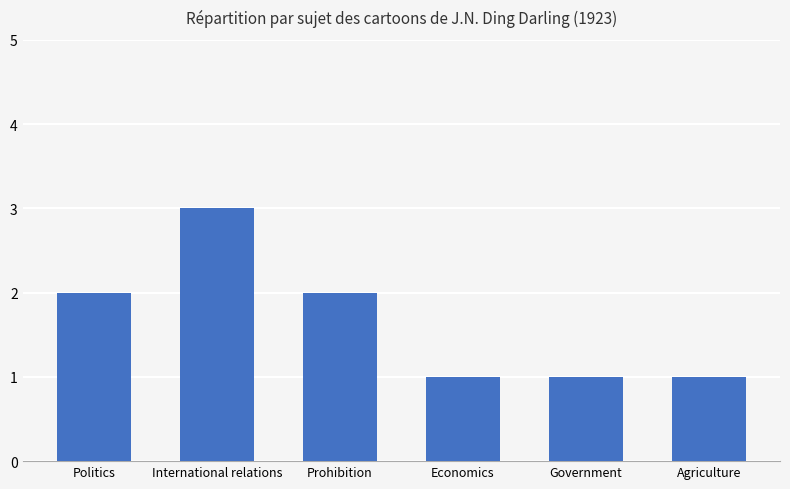

What is the label of the 6th bar from the left?

Agriculture